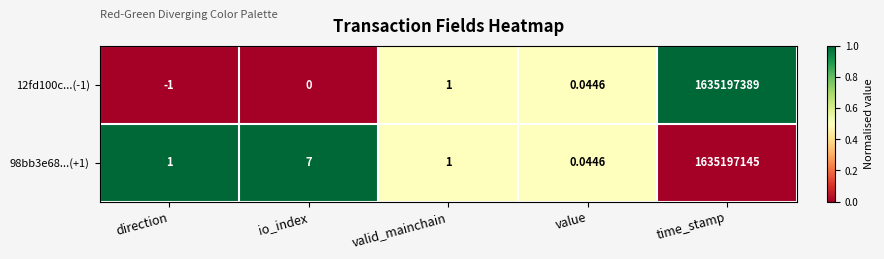

Which category has the lowest value in the 12fd100c...(-1) series?

direction